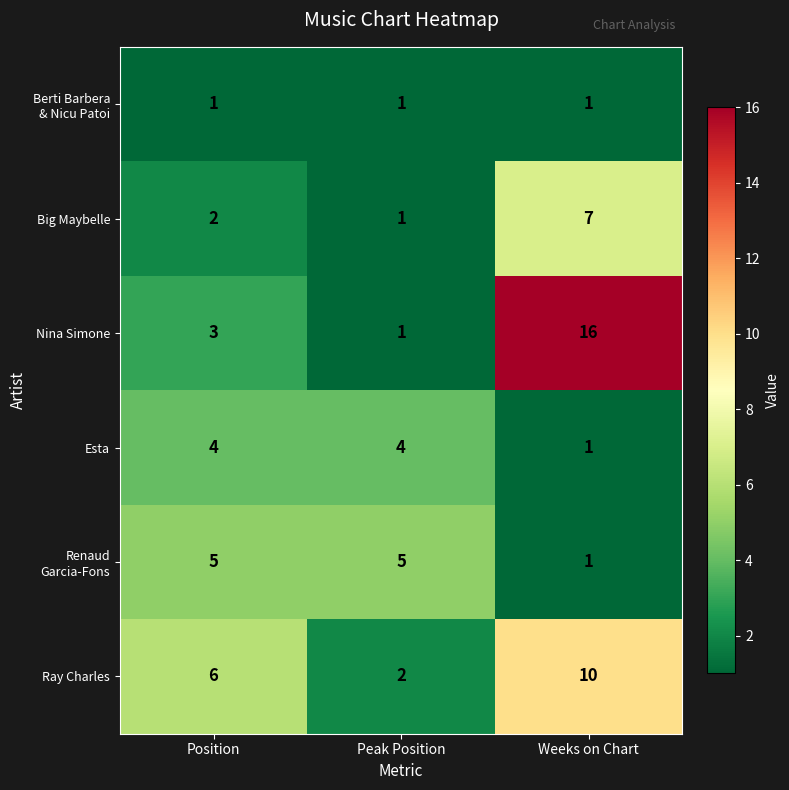

Which series has the widest spread of values?

Nina Simone